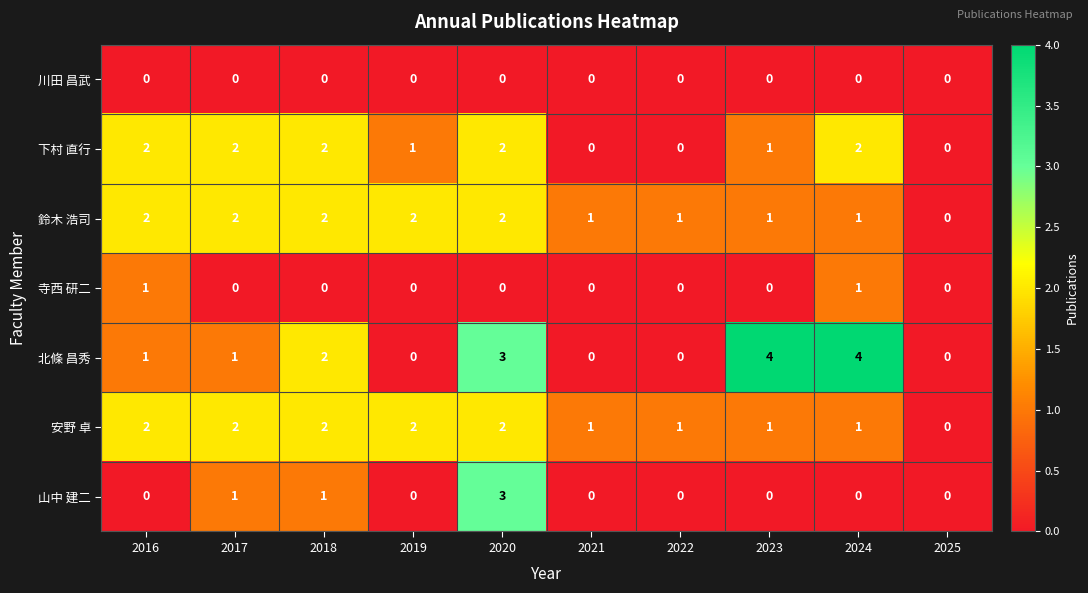

At which category is the sum across all series the highest?

2020